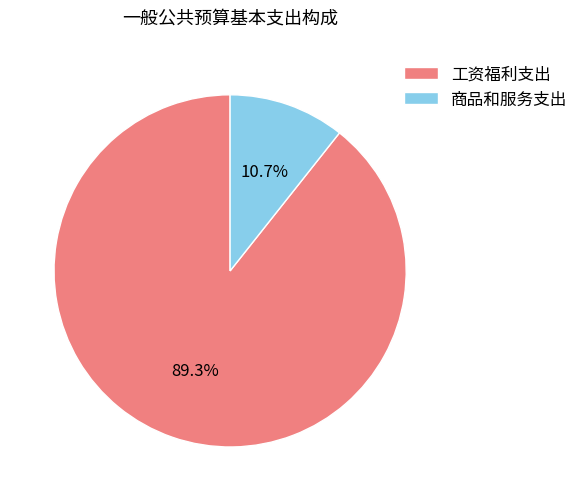

What percentage is the 商品和服务支出 slice, to the nearest percent?

11%